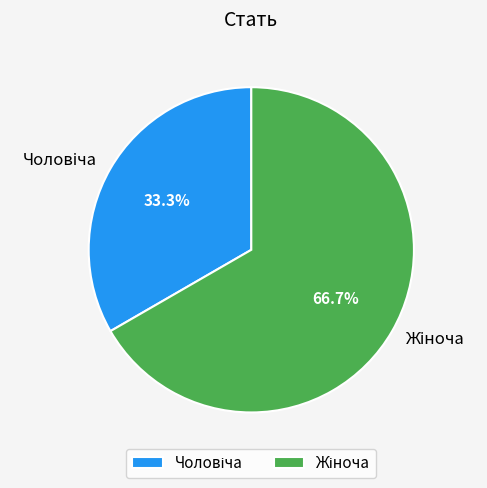

Is there any slice that represents more than half of the pie?

Yes